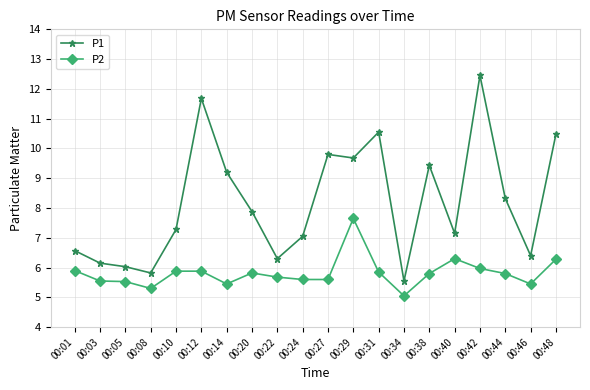

Between 00:05 and 00:14, which series saw the biggest shift?

P1